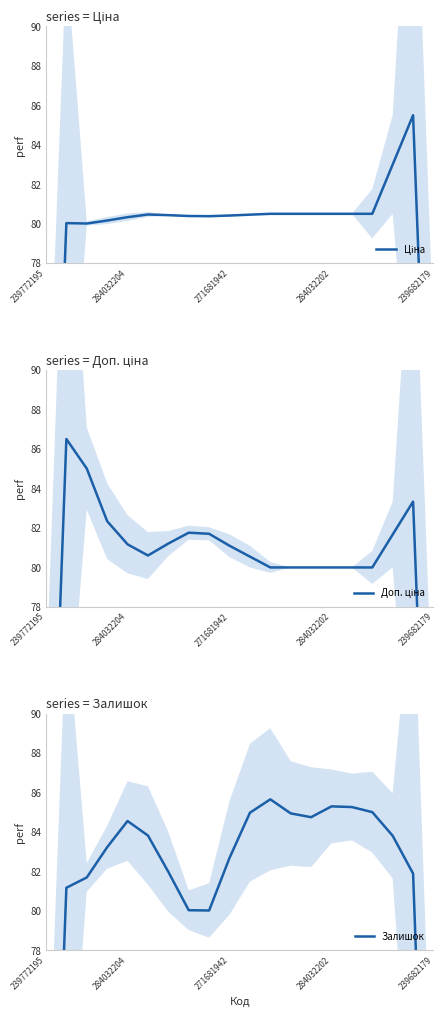

How many times do Доп. ціна and Залишок cross each other?

4